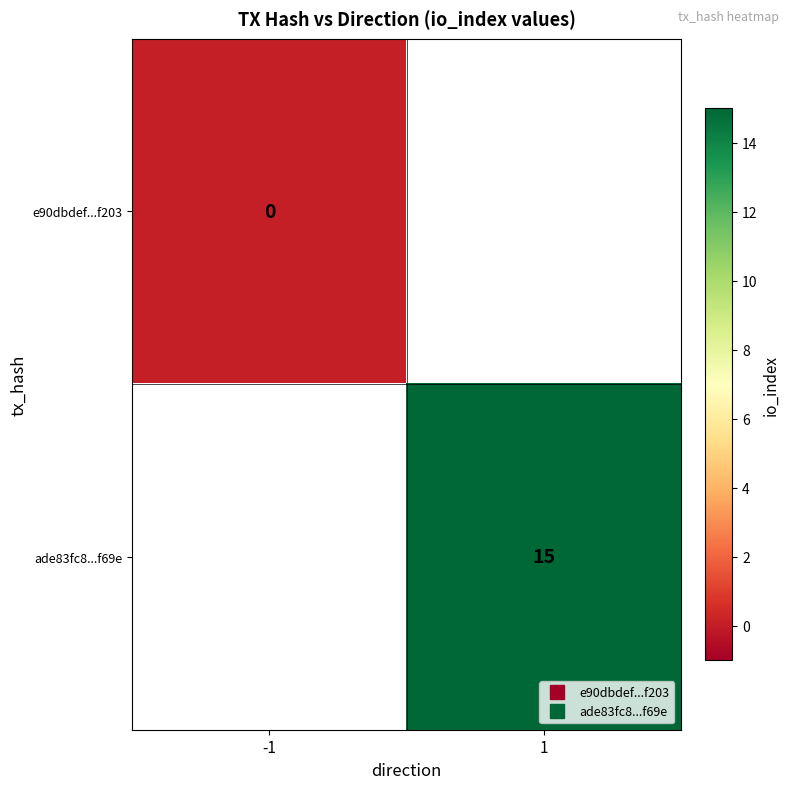

What value does the ade83fc8...f69e series have at 1?

15.0